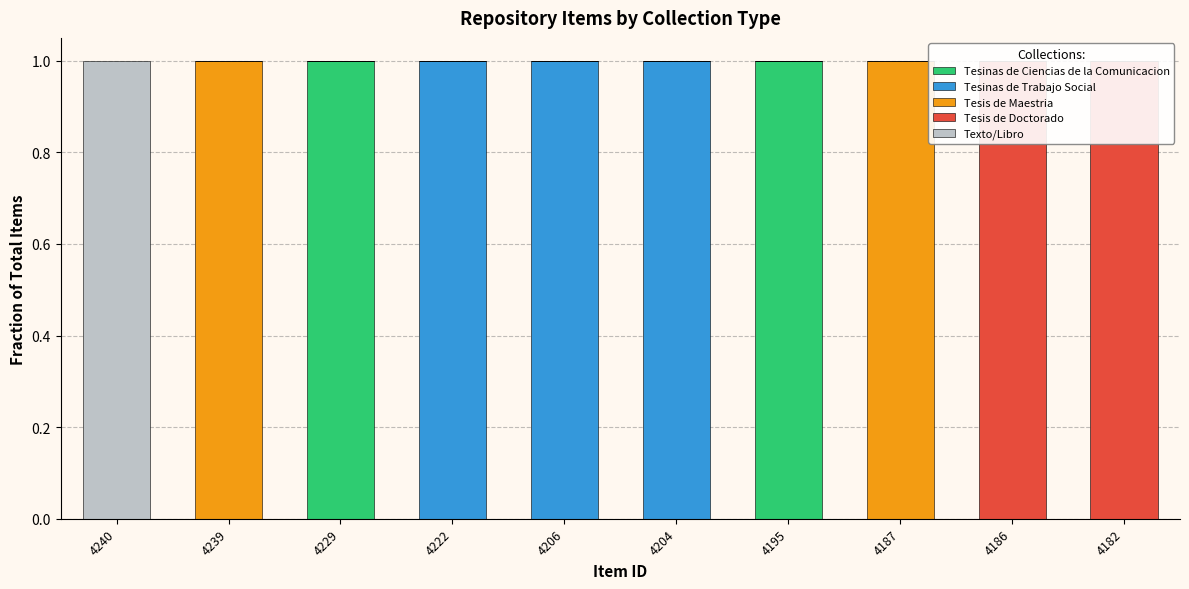

What is the total value across all series at 4240?

1